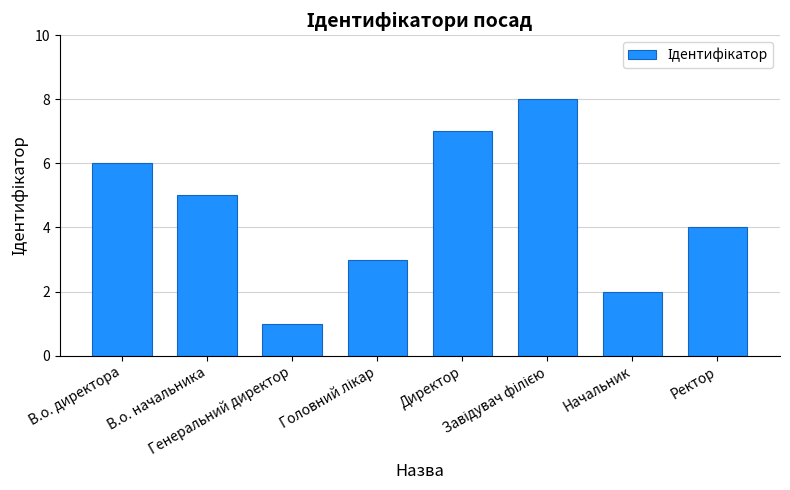

What is the sum of all values?

36